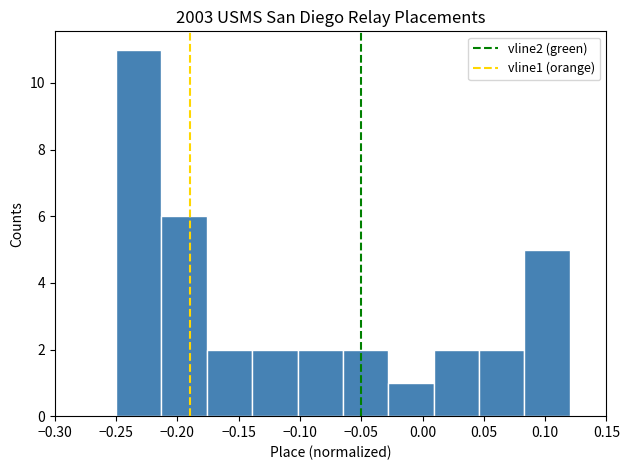

Reading left to right, transcribe this chart: for each bar, give the range it covers on the x-axis and its height. Neither the bar edges nor the heights are printed on the chart, so give them approximately, as read against the axes.

-0.250 to -0.213: 11
-0.213 to -0.176: 6
-0.176 to -0.139: 2
-0.139 to -0.102: 2
-0.102 to -0.065: 2
-0.065 to -0.028: 2
-0.028 to 0.009: 1
0.009 to 0.046: 2
0.046 to 0.083: 2
0.083 to 0.120: 5